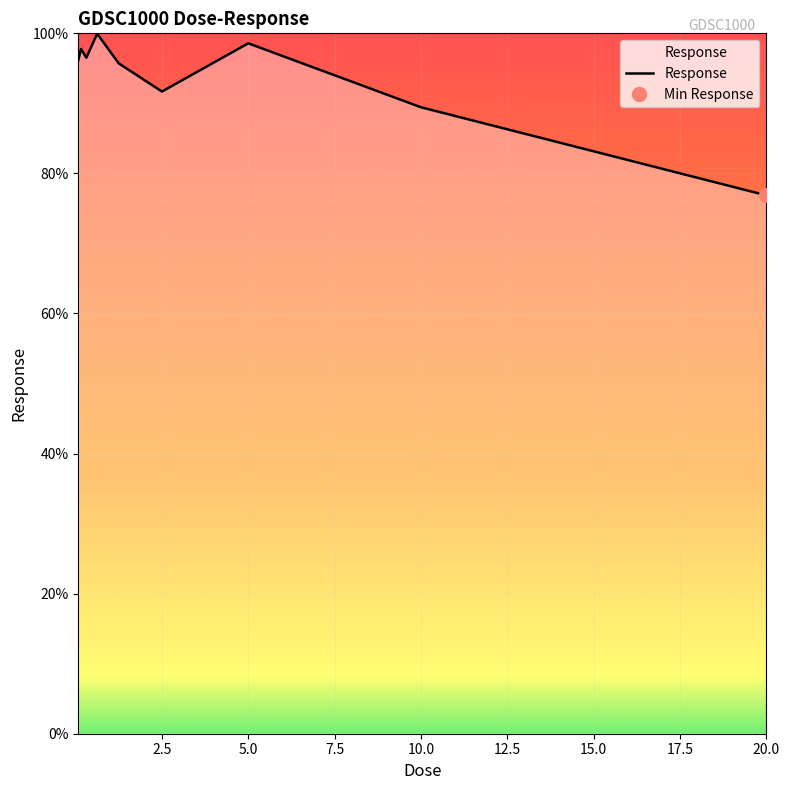

Does the chart display data point markers on the line(s)?

No